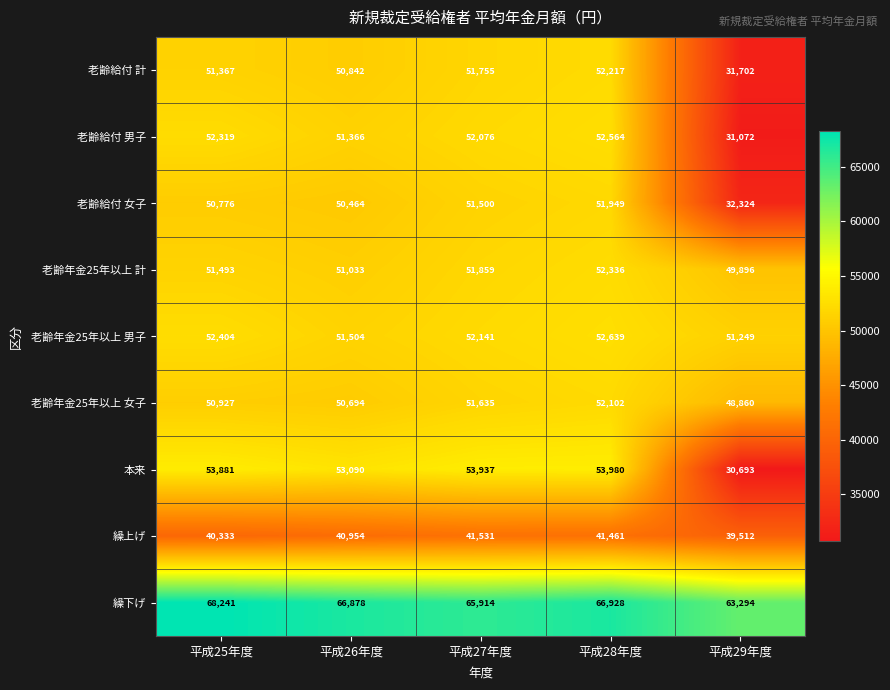

What is the greatest value displayed?

68241